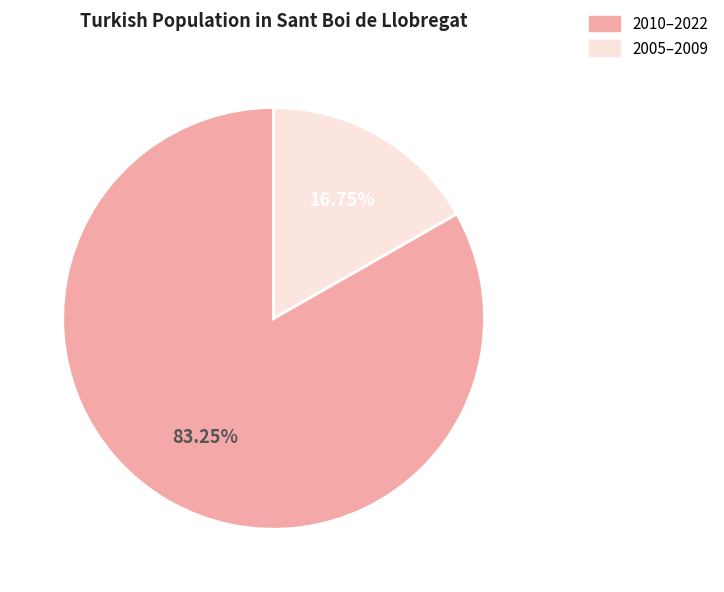

Which category has the biggest portion of the pie?

2010–2022